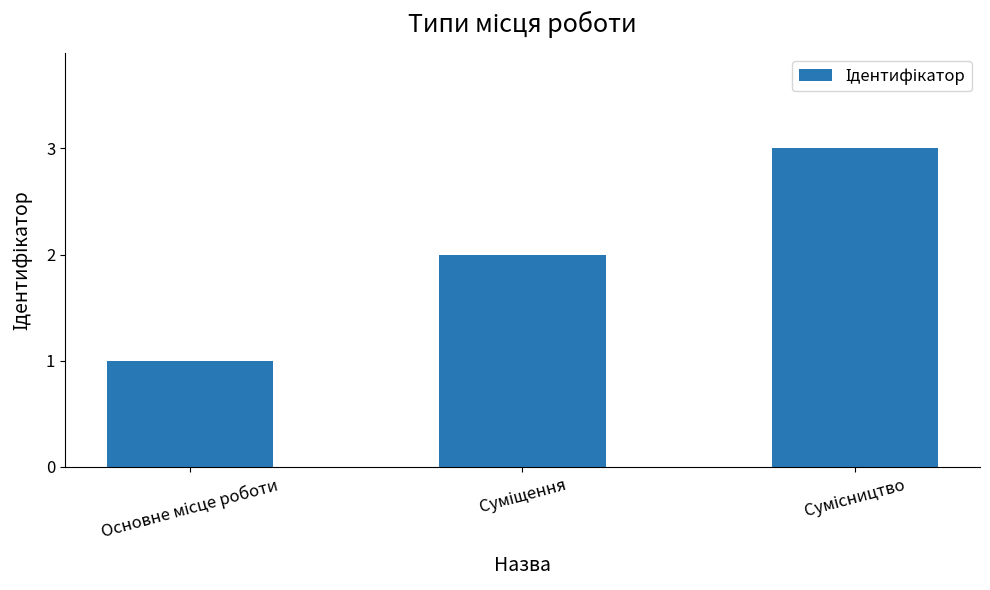

What is the greatest value displayed?

3